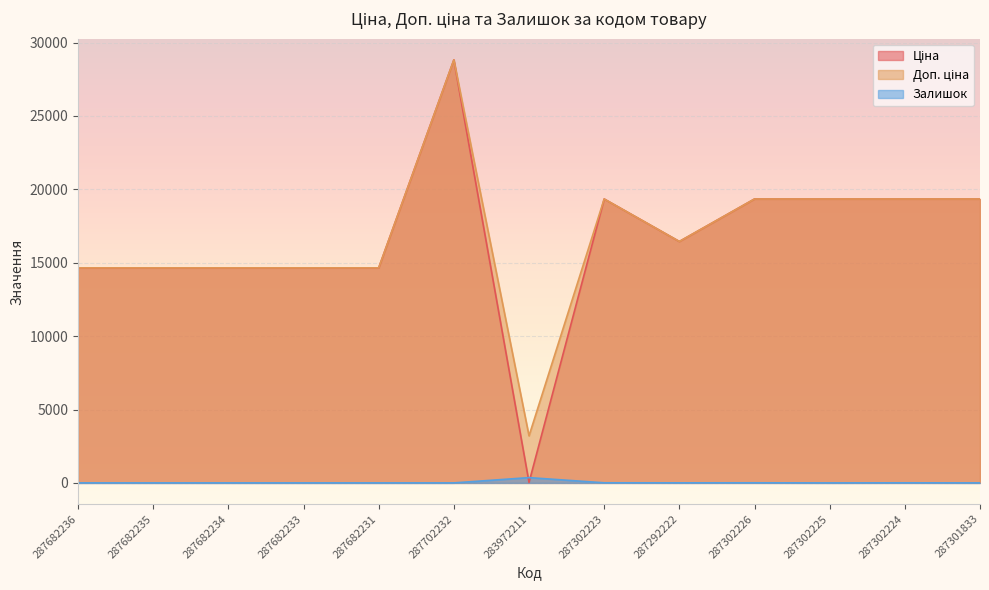

True or false: Доп. ціна has a value of 14649.6 at 287682236.

True